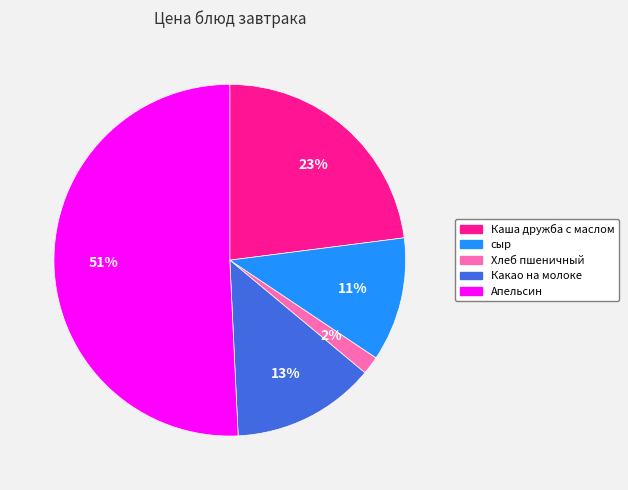

Count the number of slices in the pie.

5